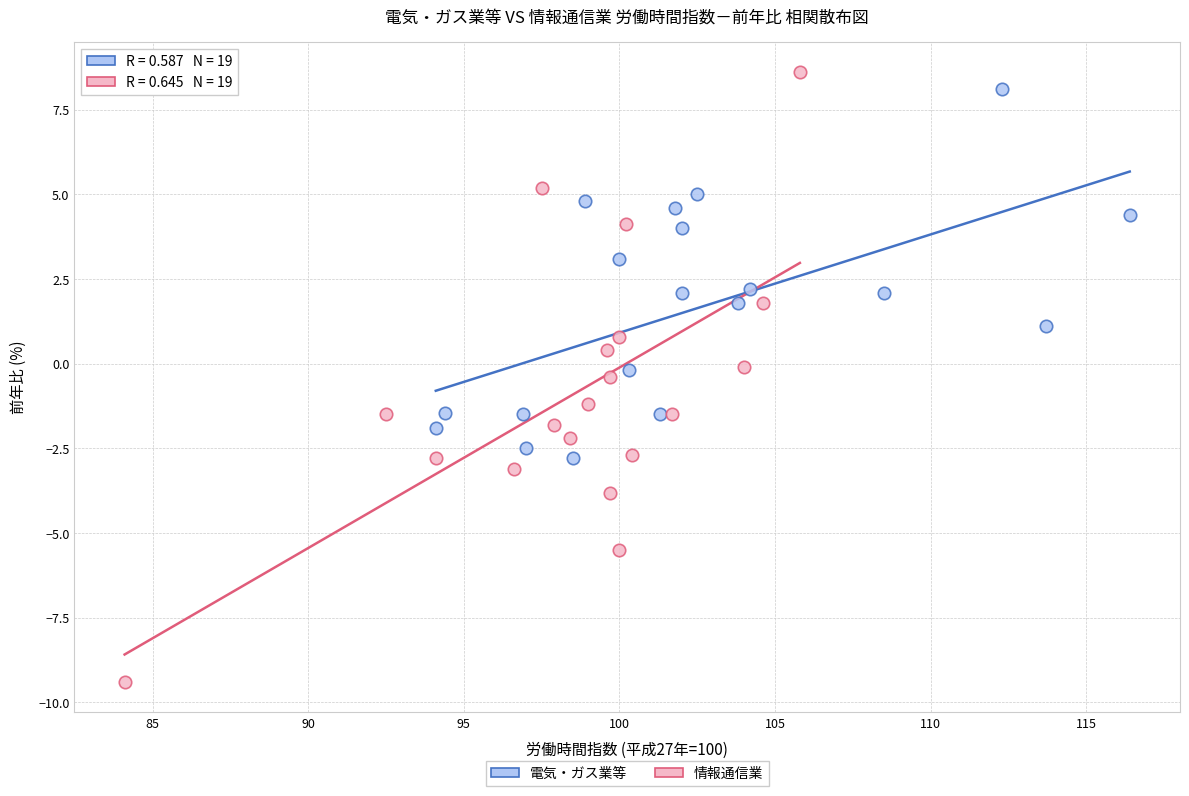

Which series has the widest spread of Y values?

情報通信業